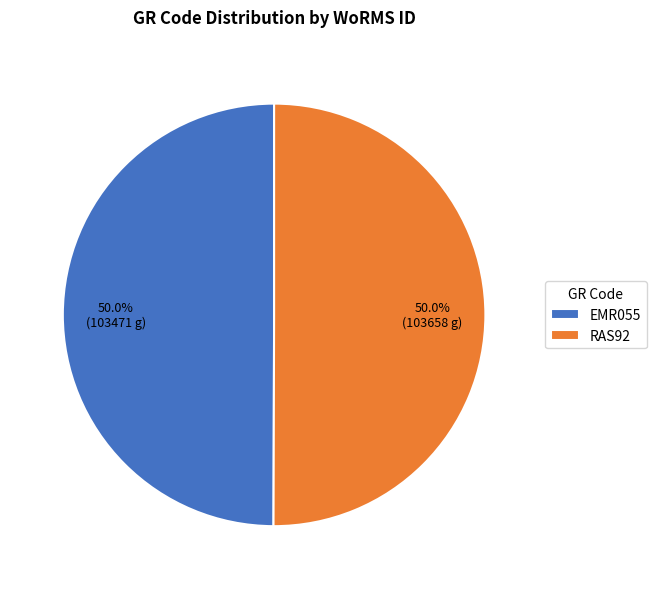

True or false: EMR055 accounts for 50% of the total.

True